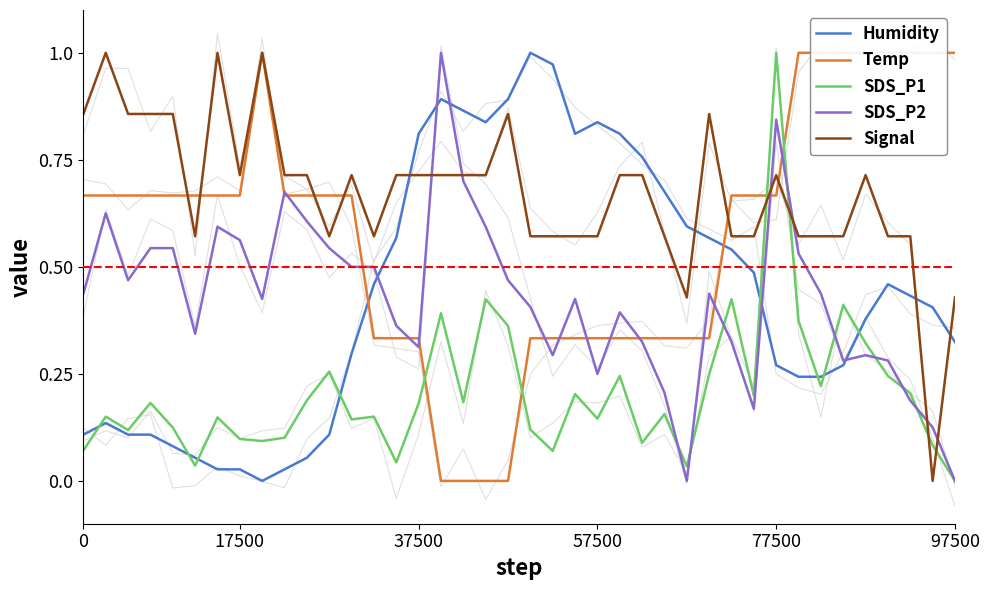

What is the difference between the SDS_P2 values at 22 and 36?

0.1